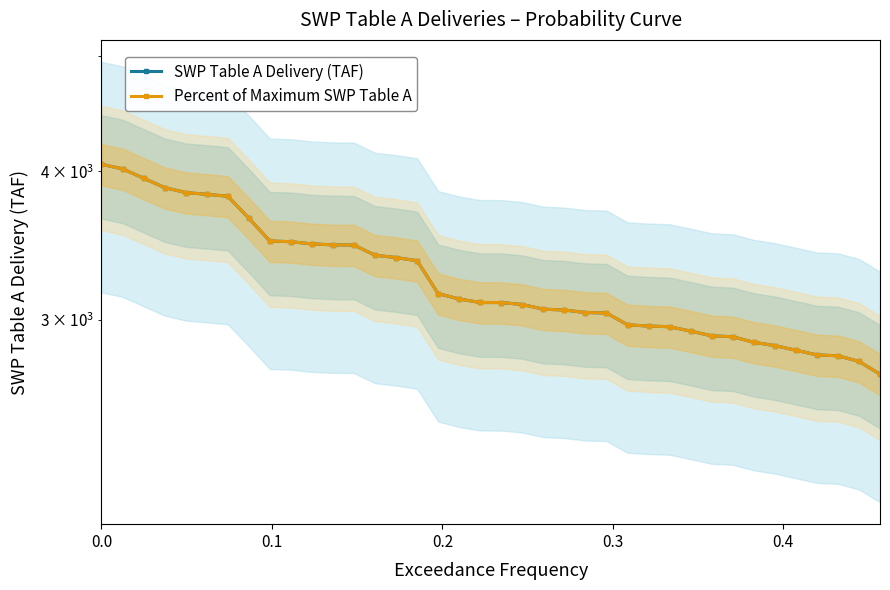

Rank the categories by Percent of Maximum SWP Table A value from lowest to highest.

37, 36, 35, 34, 33, 32, 31, 30, 29, 28, 27, 26, 25, 24, 23, 22, 21, 20, 19, 18, 17, 16, 15, 14, 13, 12, 11, 10, 9, 8, 7, 6, 0.5, 0.4, 0.3, 0.2, 0.1, 0.0